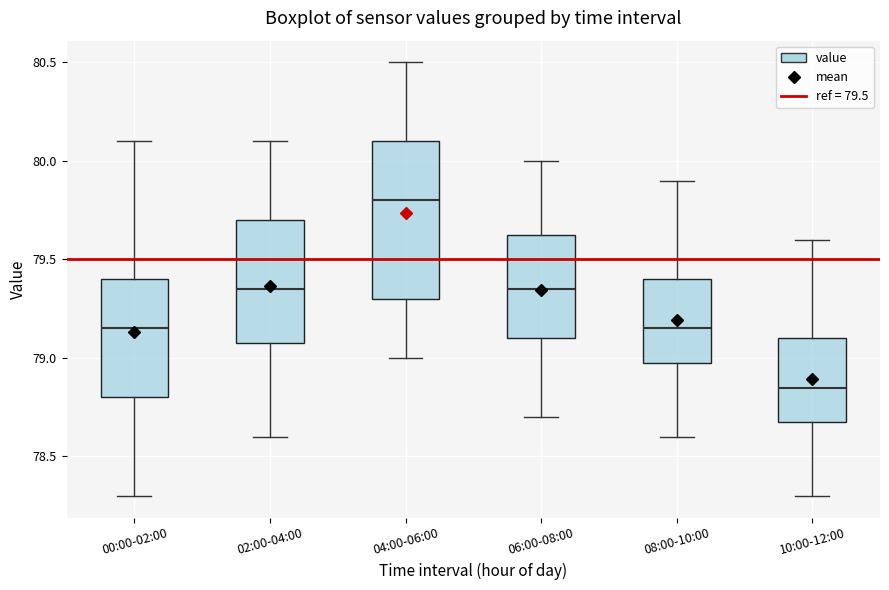

Which box is the tallest, from its lower edge to its upper edge?

04:00-06:00